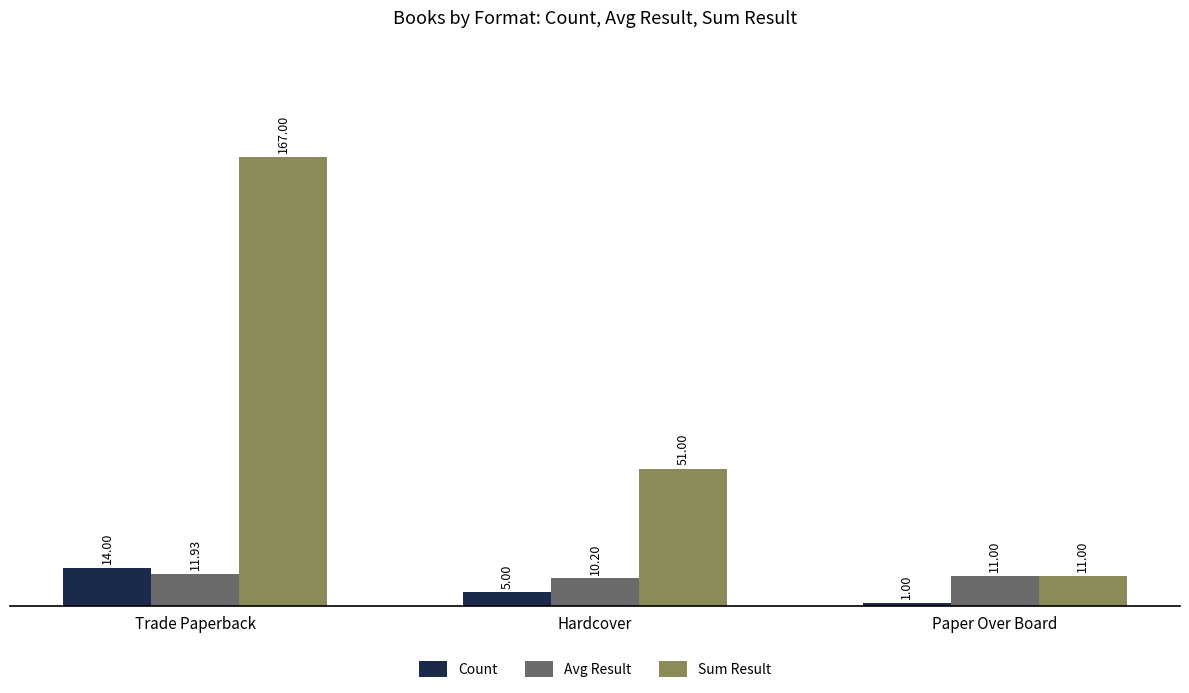

Which series has the widest spread of values?

Sum Result